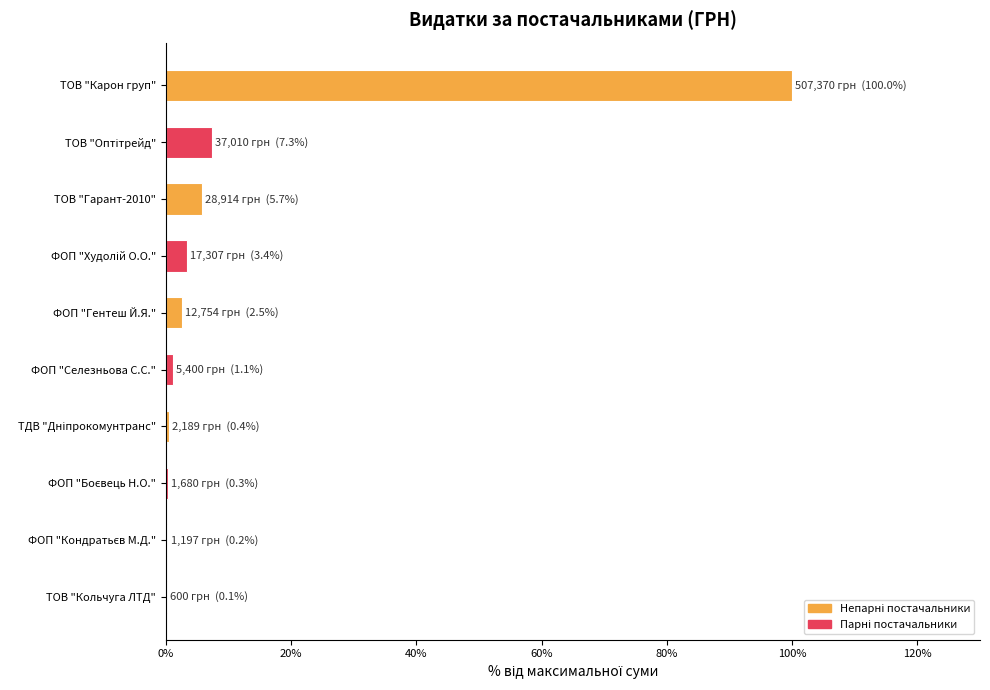

Is it true that the value at ТОВ "Гарант-2010" is 5.7?

True